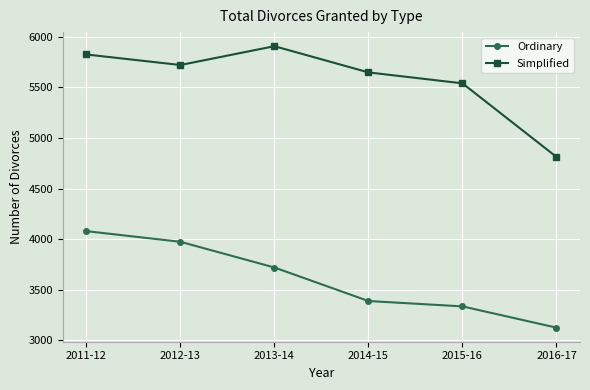

True or false: Ordinary and Simplified intersect in this chart.

False